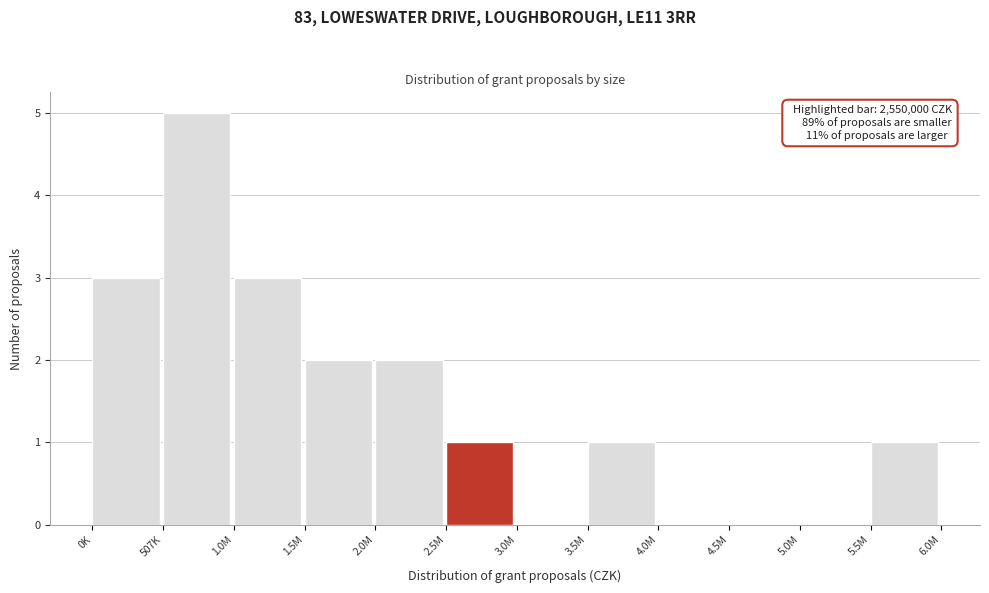

Reading left to right, what are all the values shown in this chart?

0K=3	507K=5	1.0M=3	1.5M=2	2.0M=2	2.5M=1	3.0M=0	3.5M=1	4.0M=0	4.5M=0	5.0M=0	5.5M=1